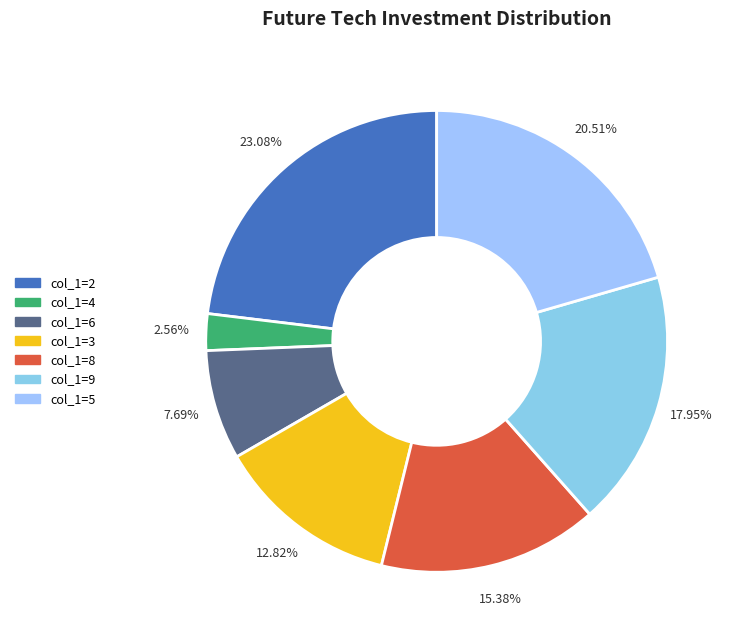

How many slices are in this pie chart?

7